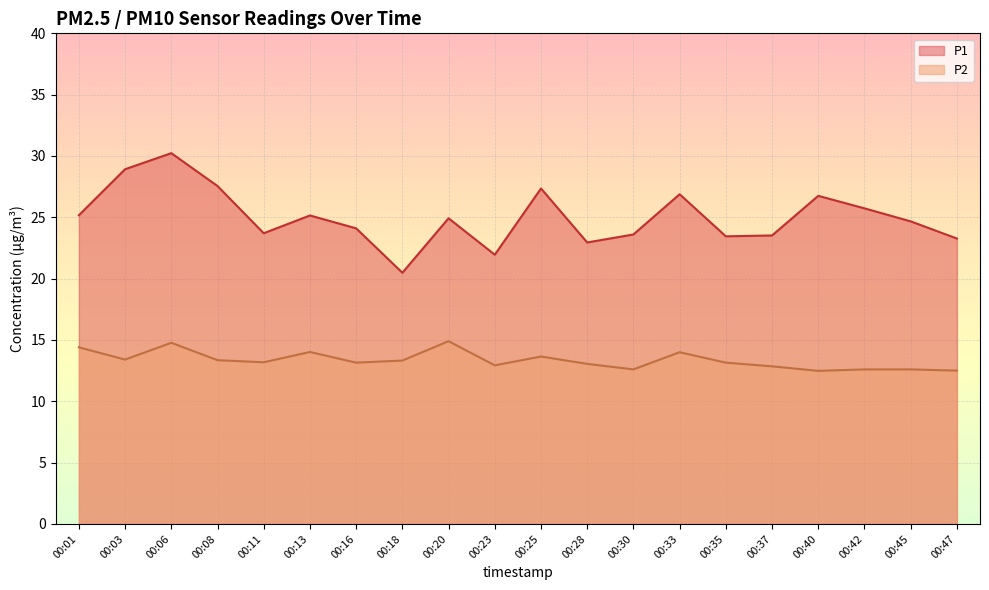

Rank the series at 00:20 from highest to lowest value.

P1, P2